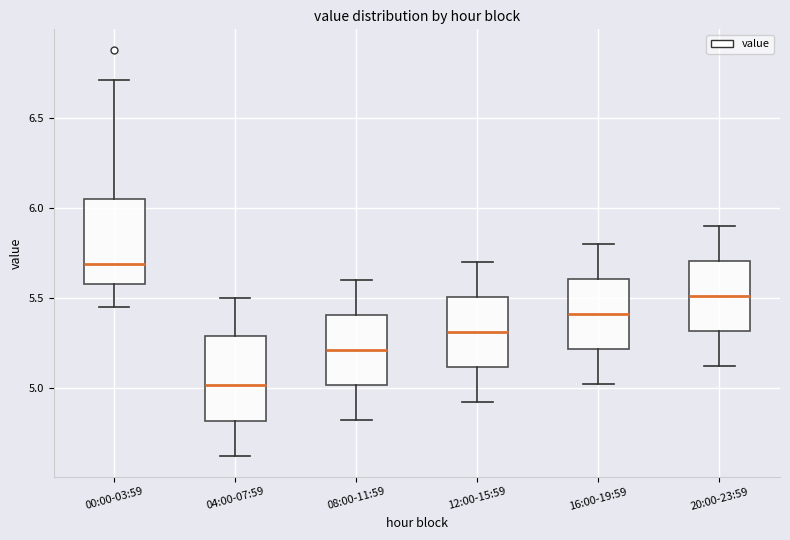

Where does the upper whisker of the box for 12:00-15:59 end on the y-axis? The values are not printed on the chart, so give them approximately, as read against the axis.

5.70